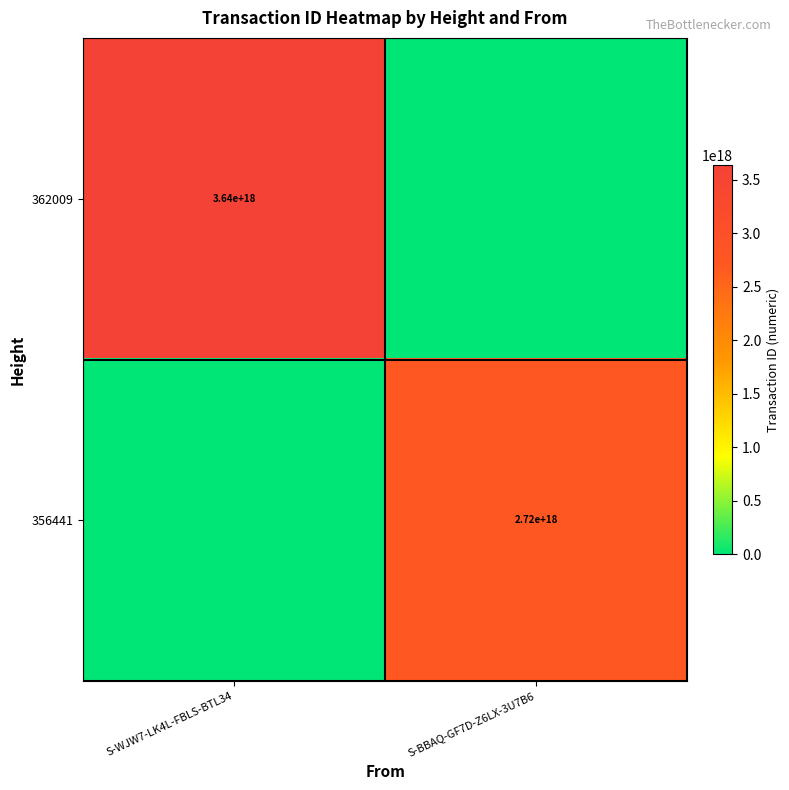

The value of 356441 at S-BBAQ-GF7D-Z6LX-3U7B6 is 614213296342724480. True or false?

False